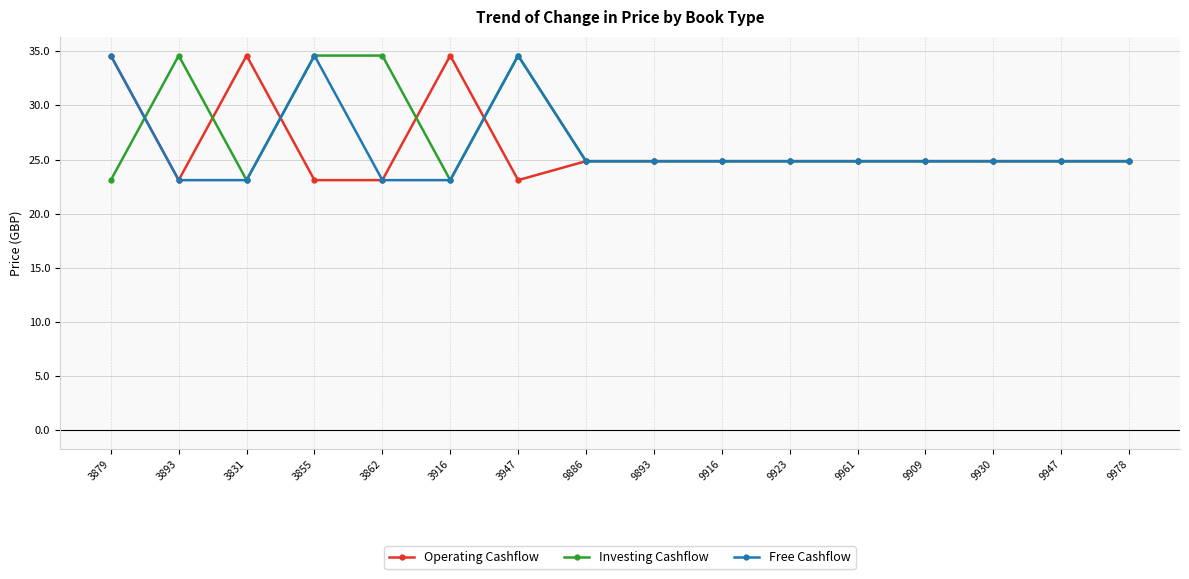

At which label does Free Cashflow first exceed 24?

3879